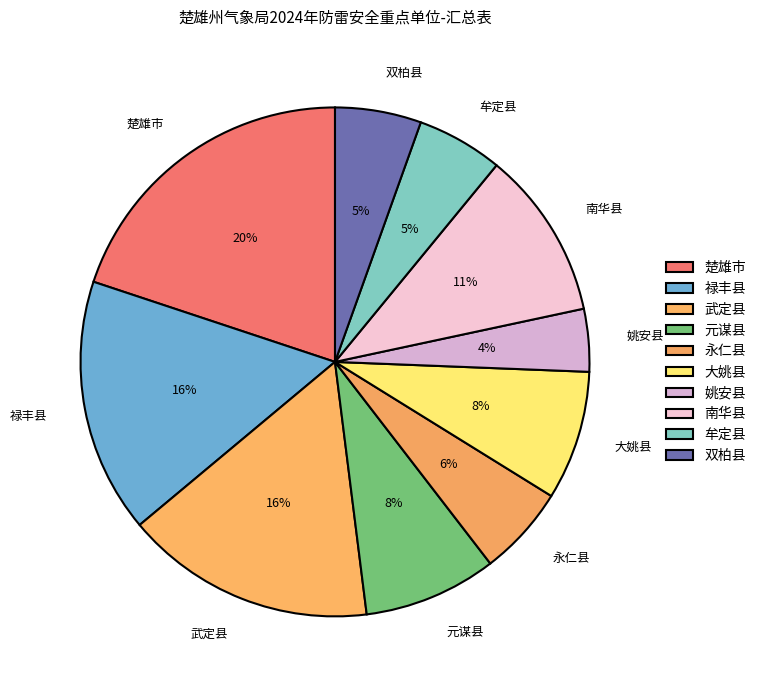

To the nearest percent, what portion does 大姚县 represent?

8%